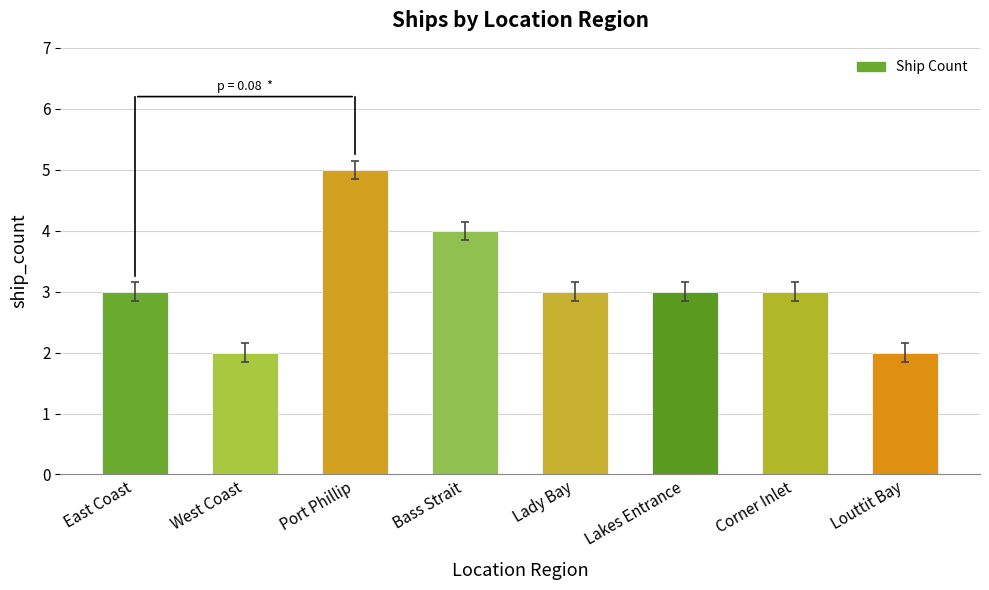

Which label corresponds to the largest value in the chart?

Port Phillip